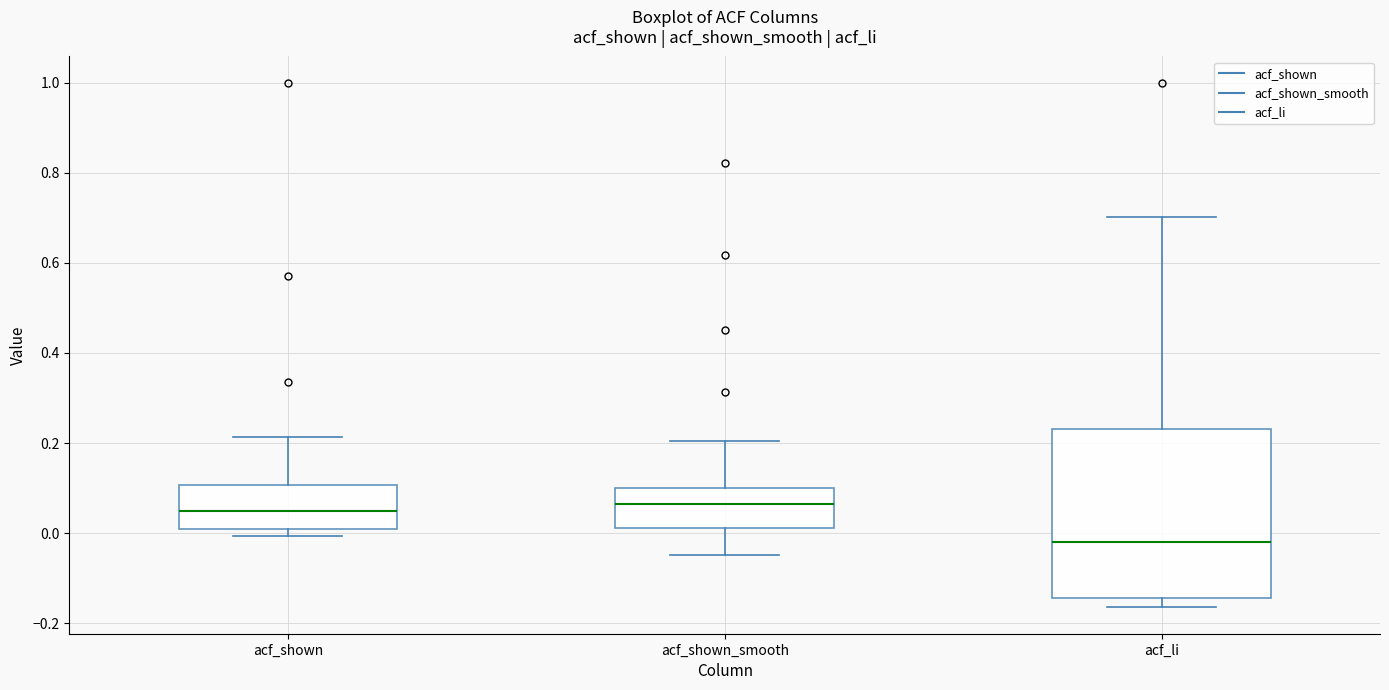

Which box has the lowest median line?

acf_li